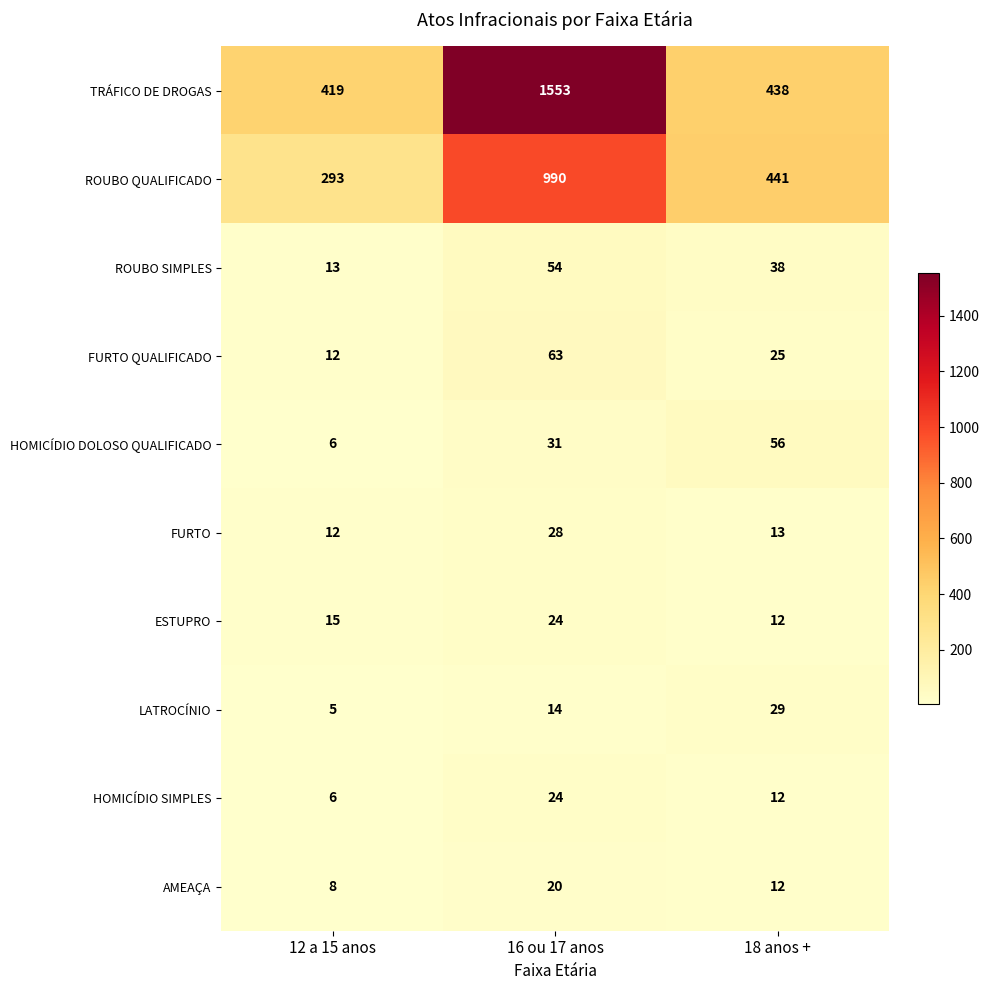

How many AMEAÇA values are between 8 and 20?

3